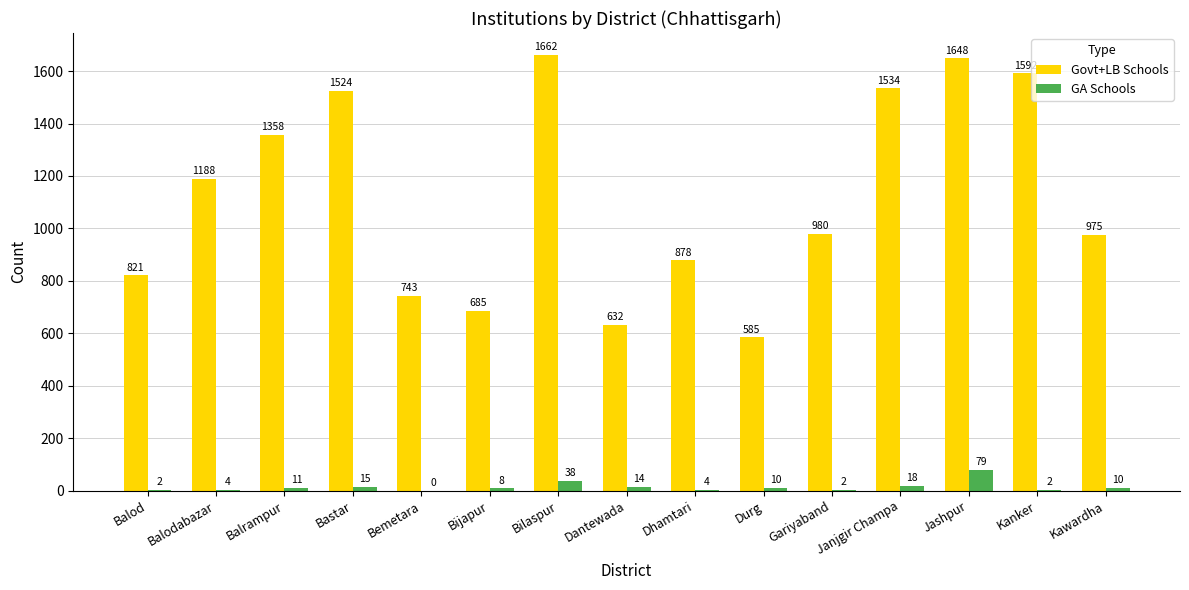

Which series has the widest spread of values?

Govt+LB Schools